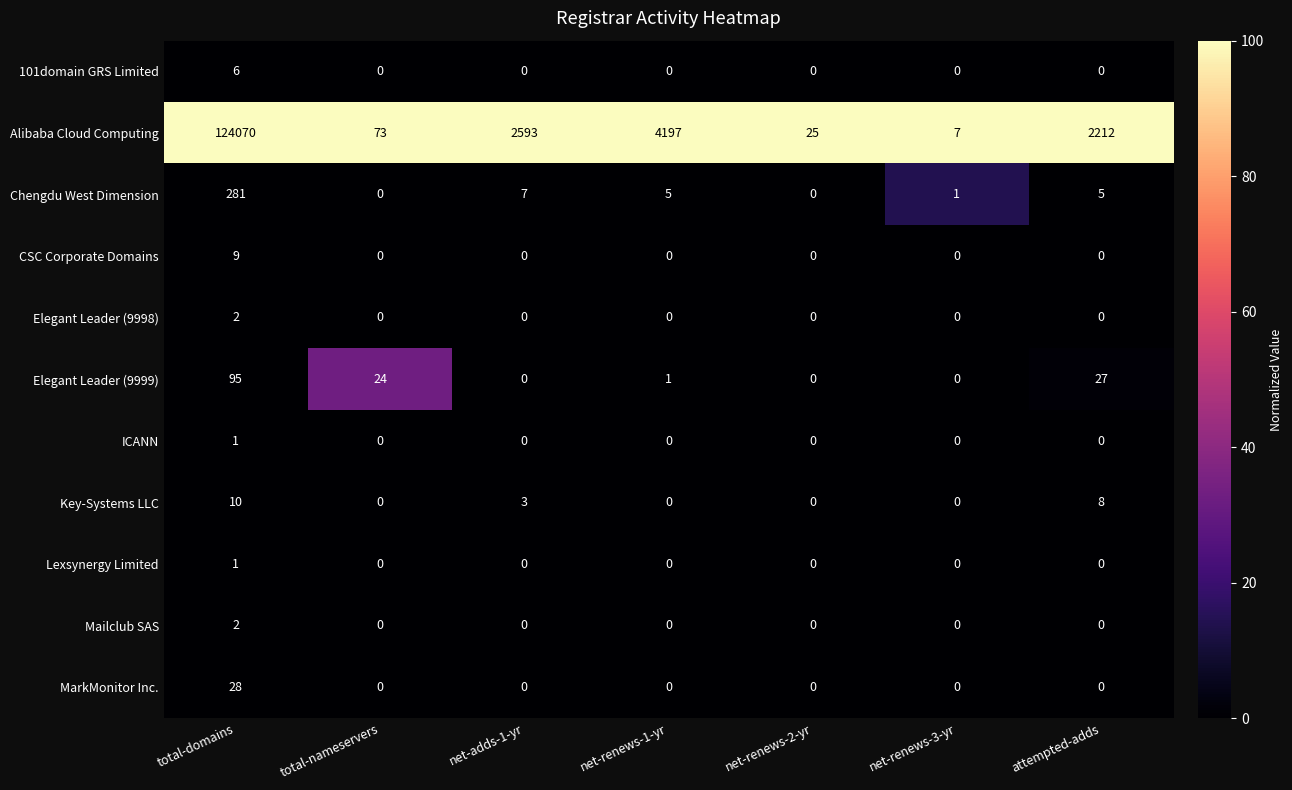

At which category is the sum across all series the highest?

total-domains